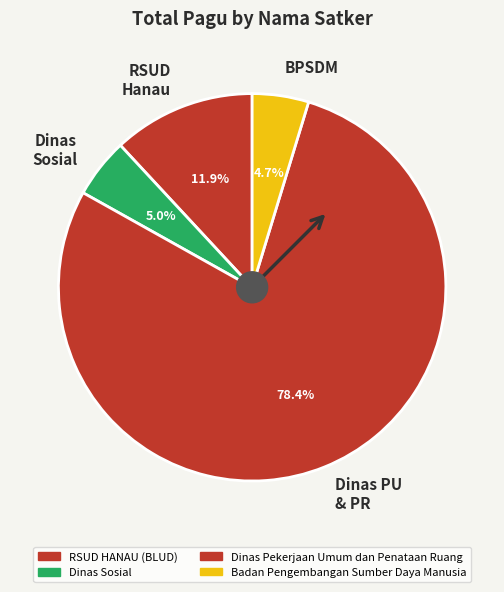

Which category has the biggest portion of the pie?

Dinas PU & PR